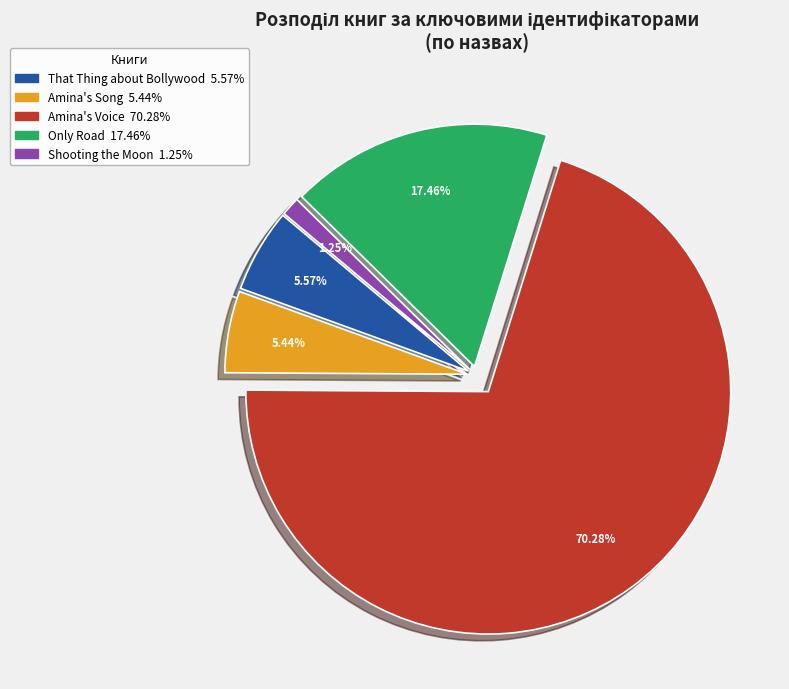

Combined, do Amina's Voice and That Thing about Bollywood account for over 50%?

Yes